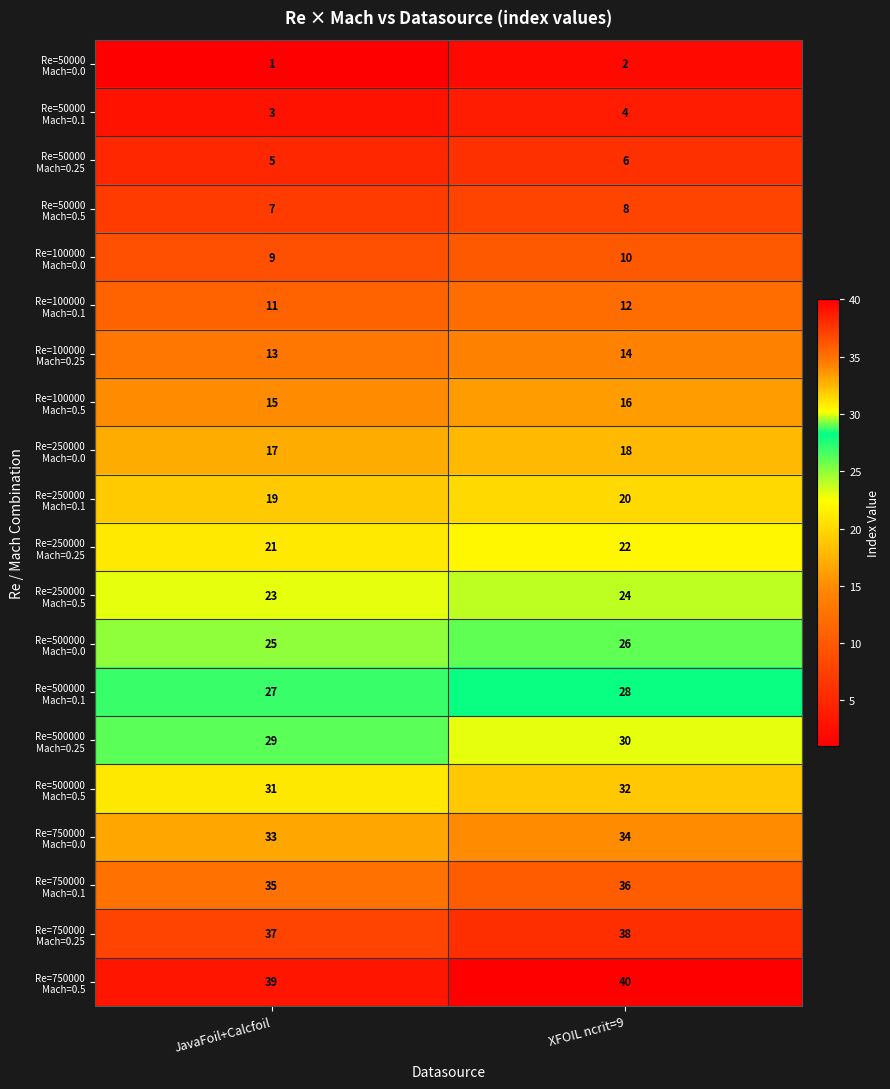

At which category does the chart reach its minimum across all series?

JavaFoil+Calcfoil